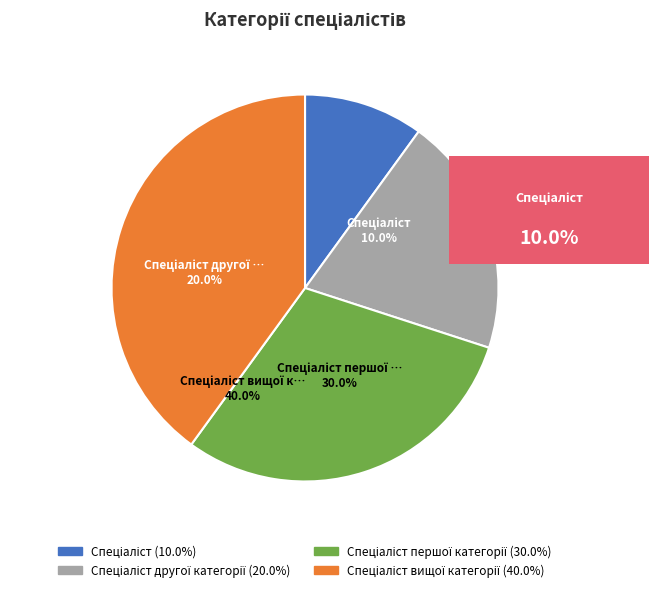

Count the number of slices in the pie.

4